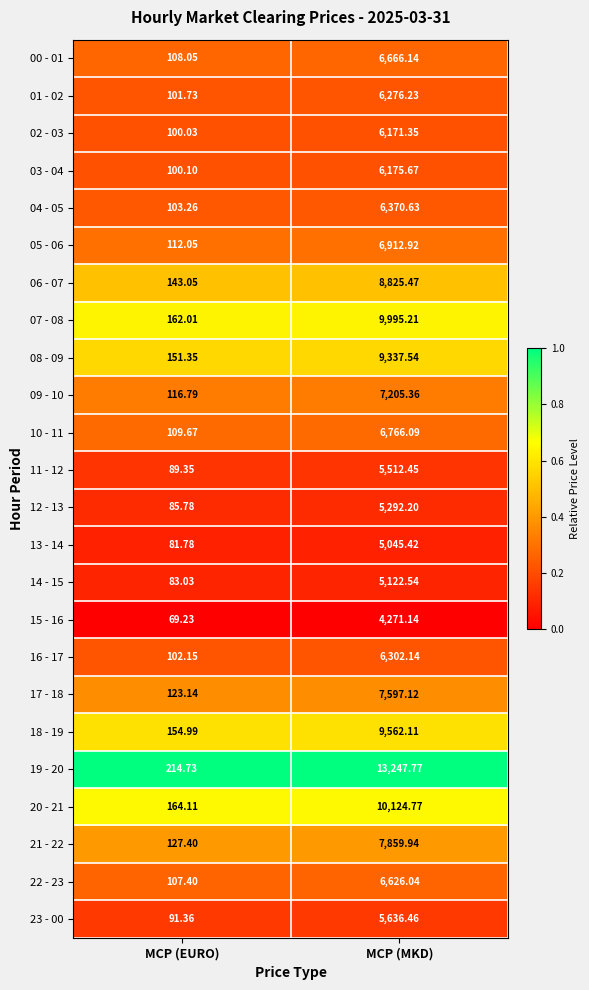

List the labels in order of 17 - 18 value, smallest first.

MCP (EURO), MCP (MKD)